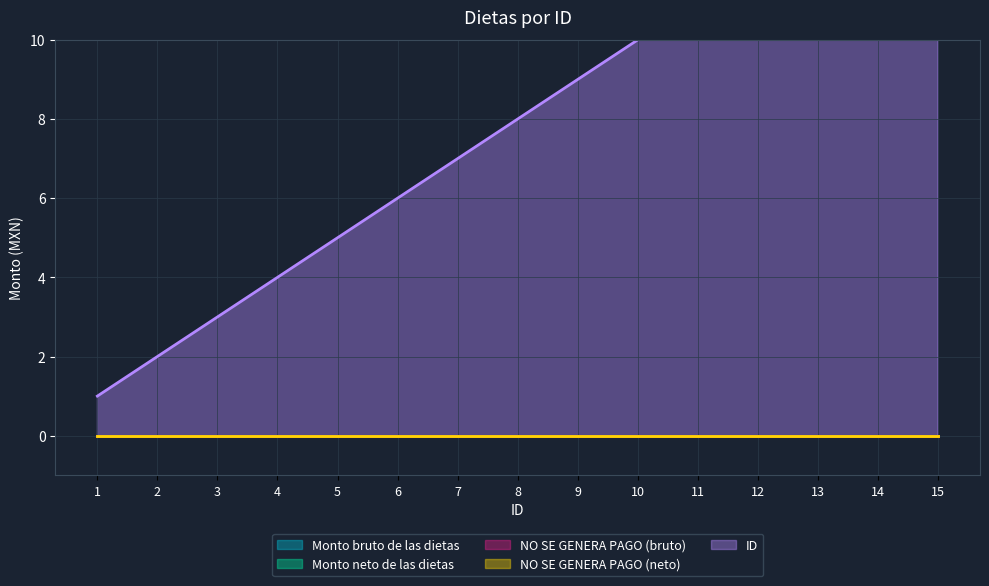

Is it true that NO SE GENERA PAGO (neto) equals 0 at 4?

True